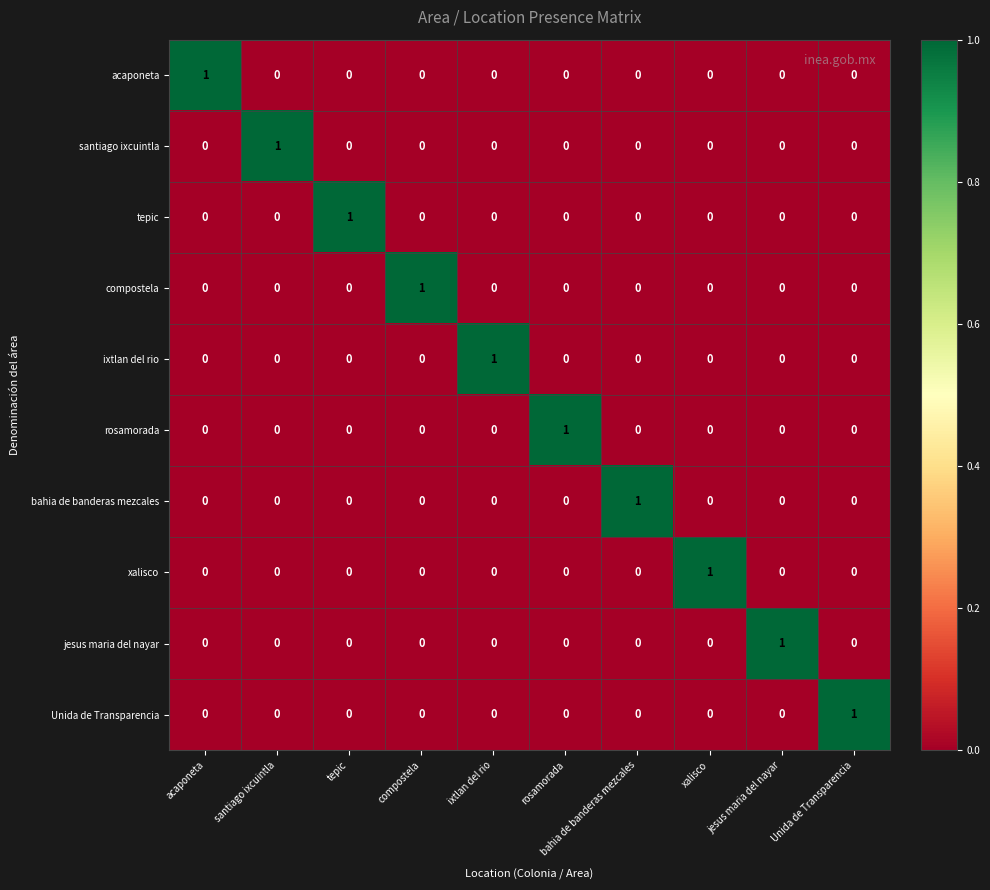

True or false: Unida de Transparencia has a value of 1 at ixtlan del rio.

False